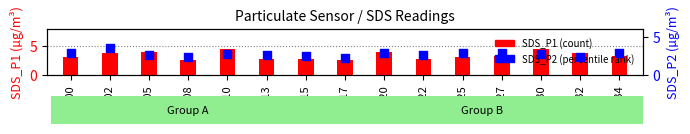

Is the value of SDS_P1 at 00:02 greater than the value of SDS_P2 at 00:17?

Yes